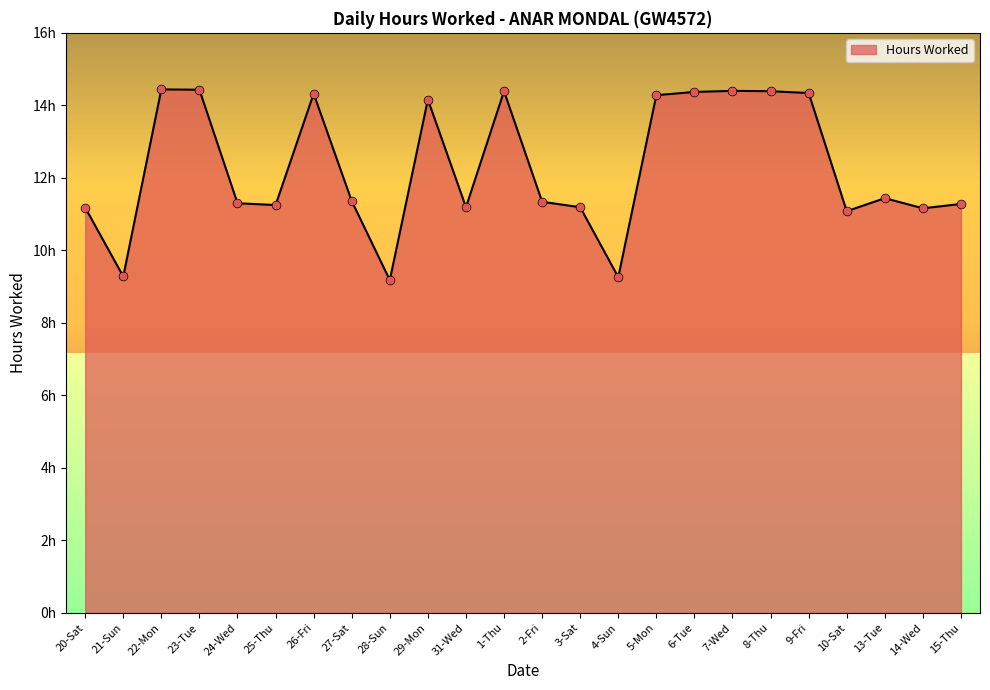

What is the ratio of the value at 2-Fri to the value at 10-Sat?

1.0